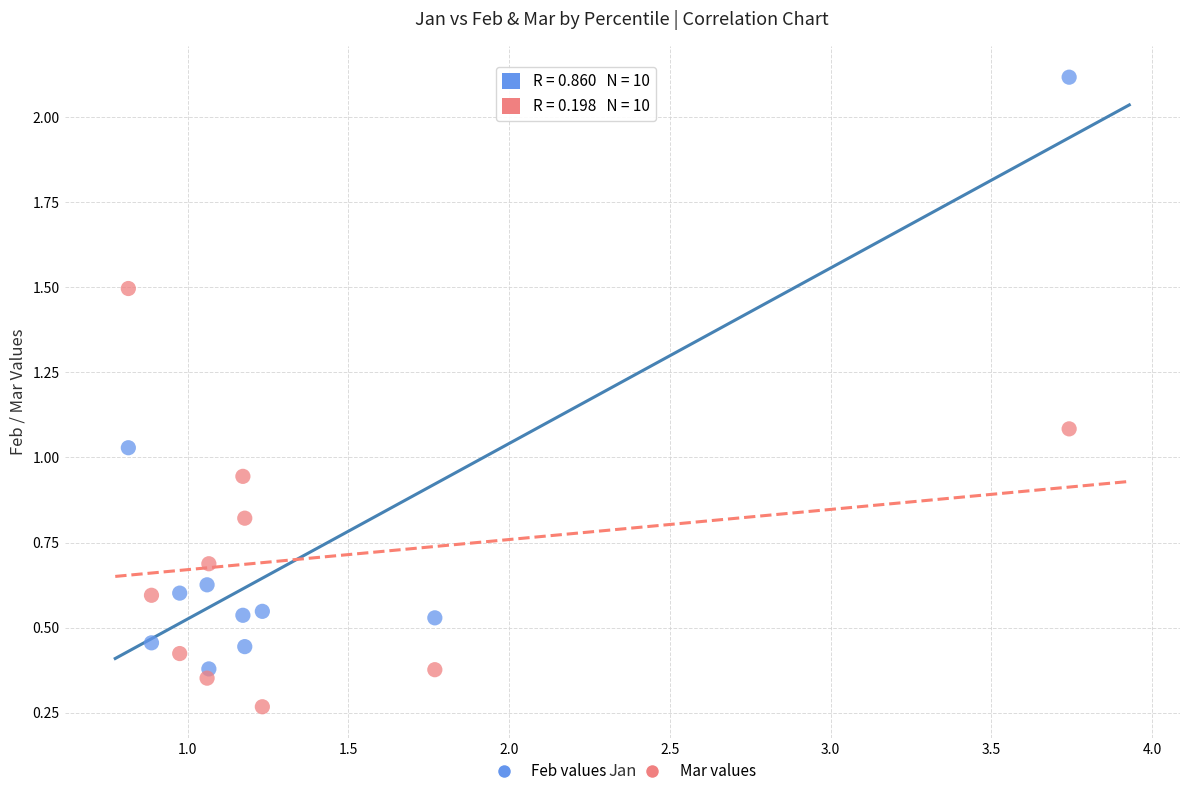

What are all the series names shown in the legend?

Feb values, Mar values